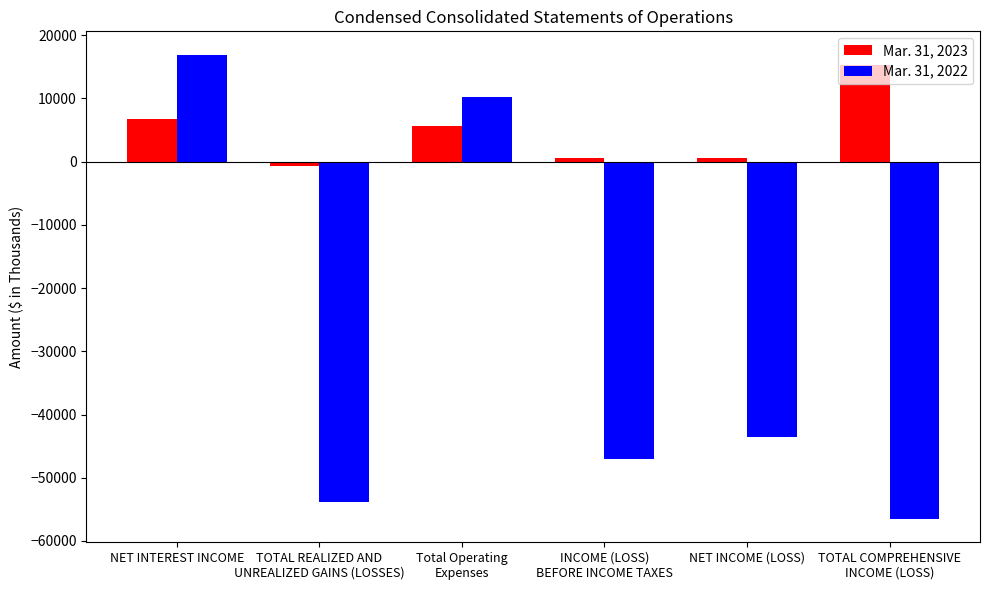

At how many categories does at least one series exceed 12179?

2